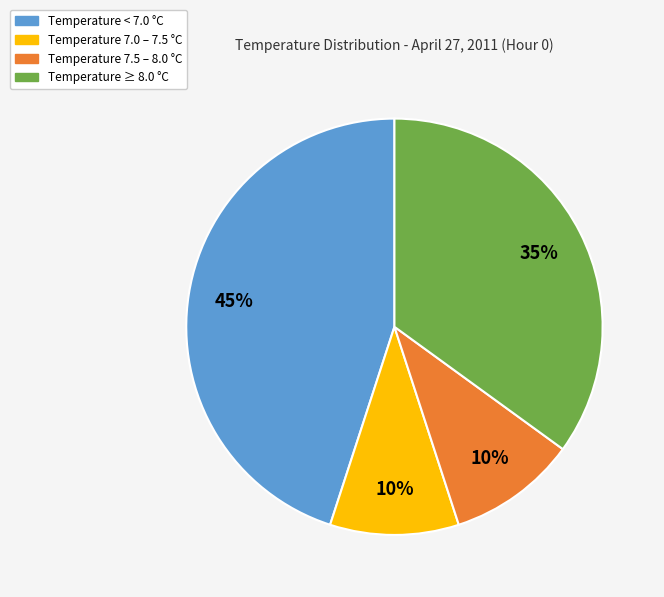

Is there any slice that represents more than half of the pie?

No